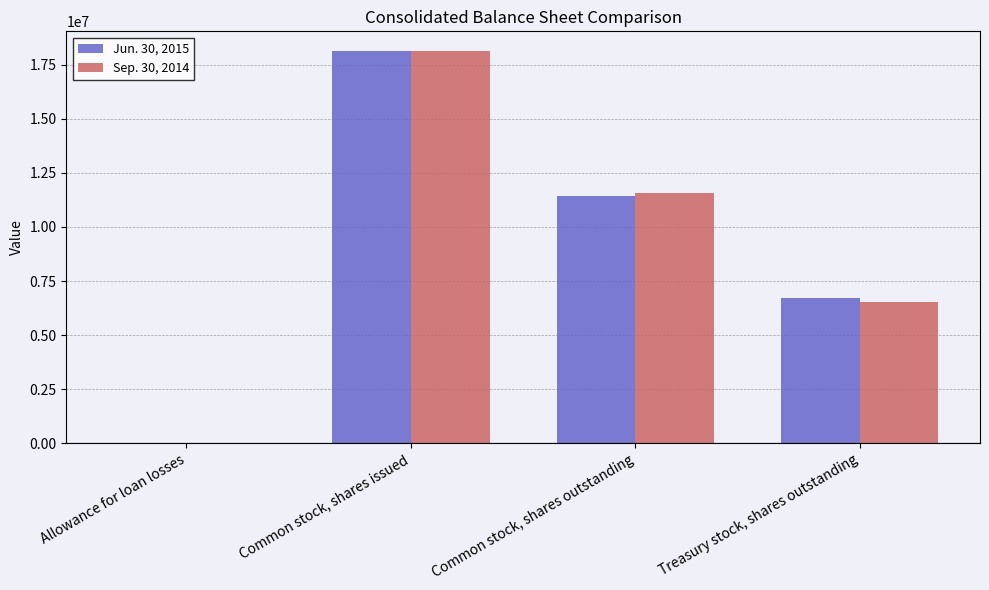

True or false: Sep. 30, 2014 has a value of 18133095 at Common stock, shares issued.

True